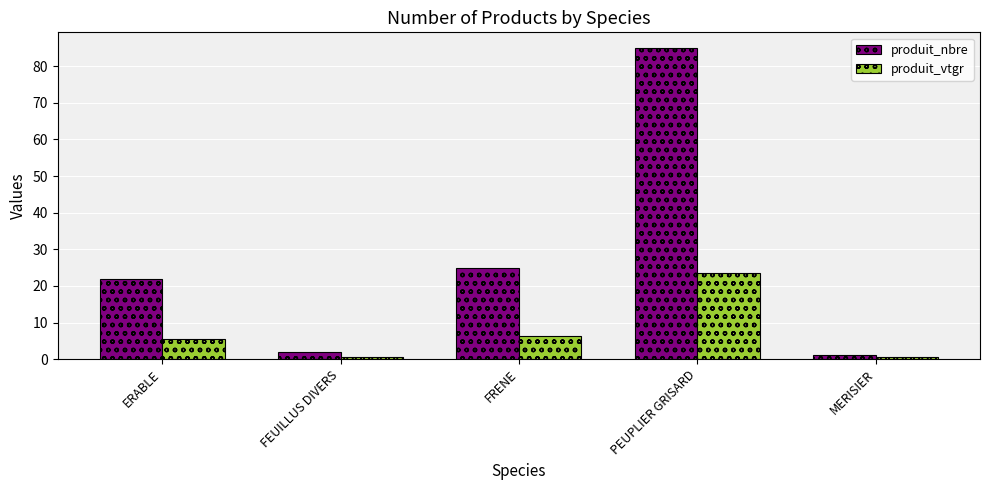

What position from the left is FRENE?

3